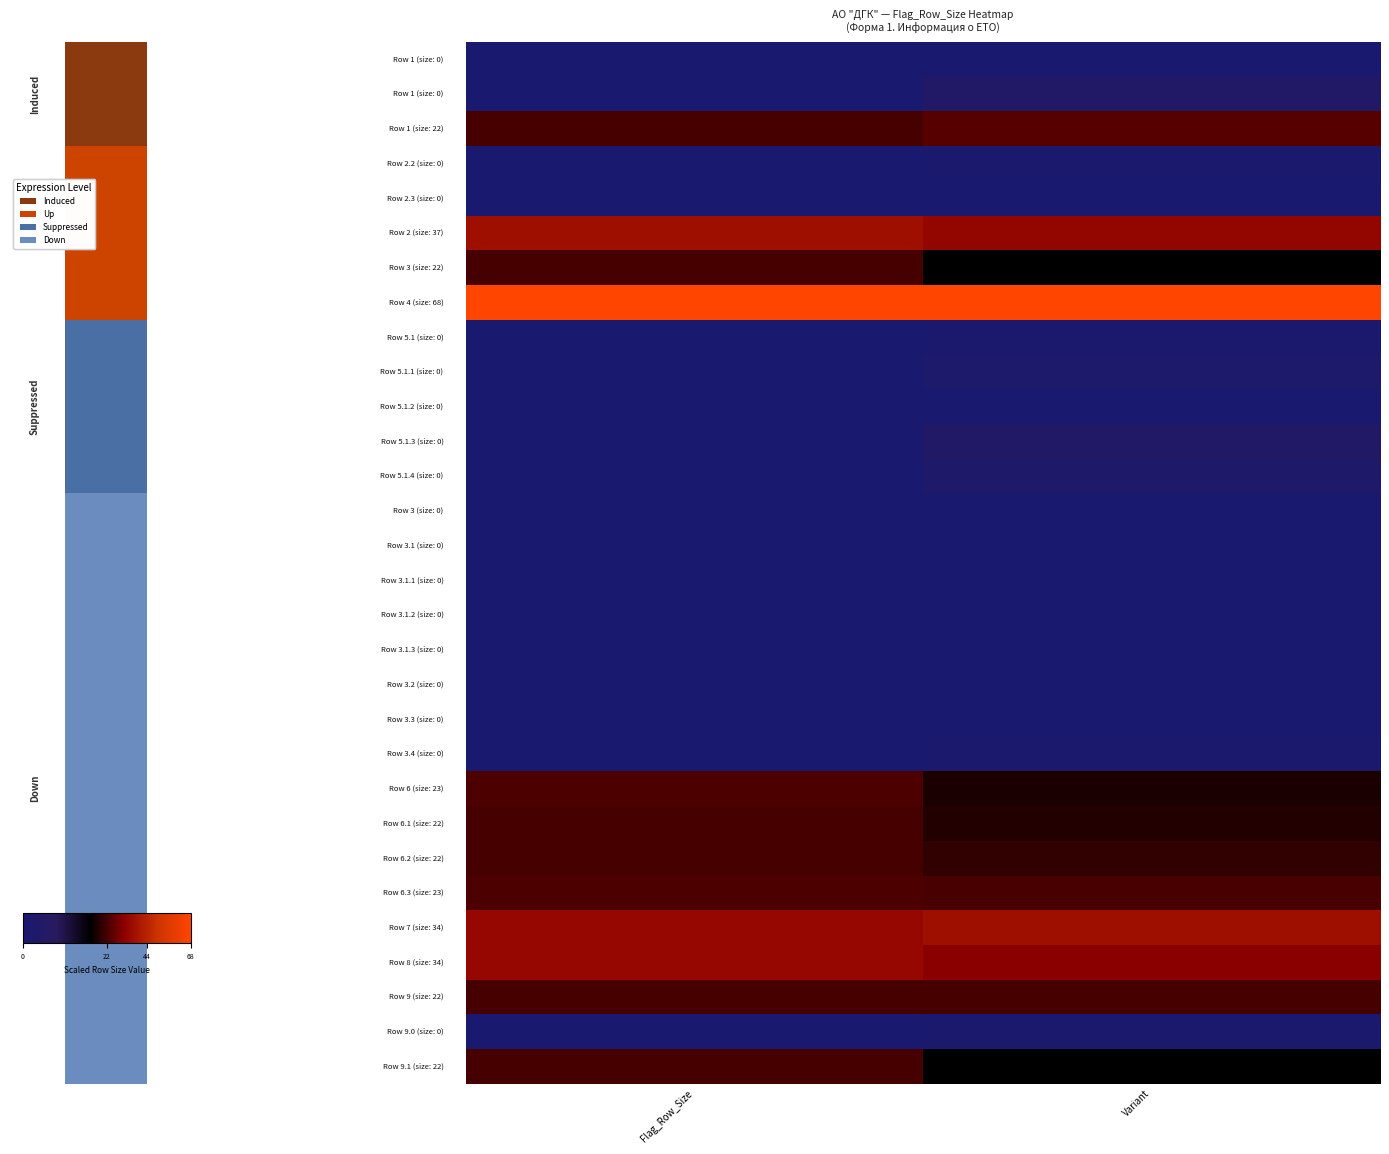

What is the maximum value shown in the chart?

71.7